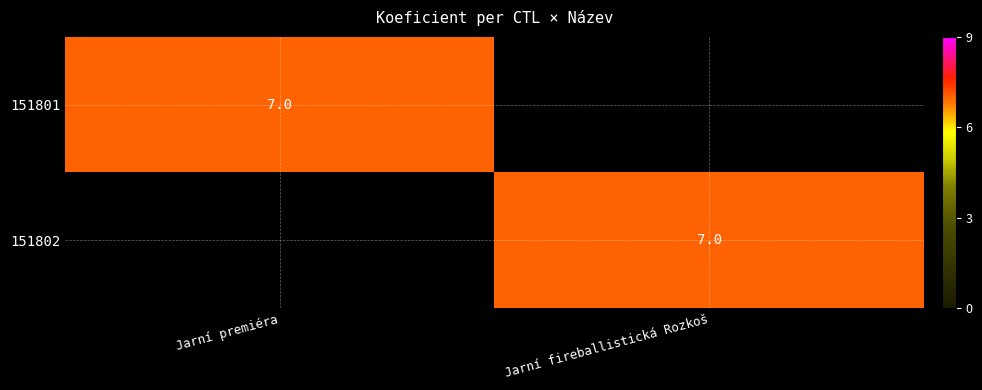

The 151802 series shows 7 at Jarní fireballistická Rozkoš. True or false?

True